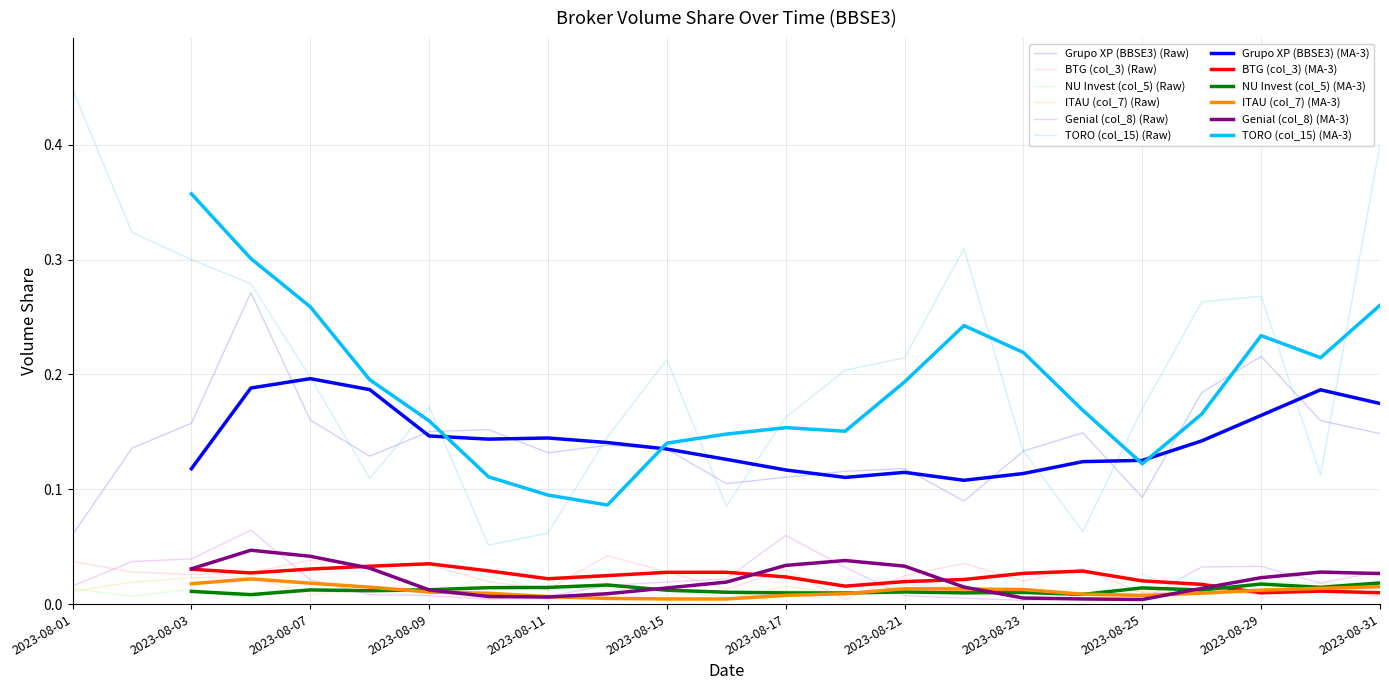

True or false: Genial (col_8) and NU Invest (col_5) cross at least once.

True